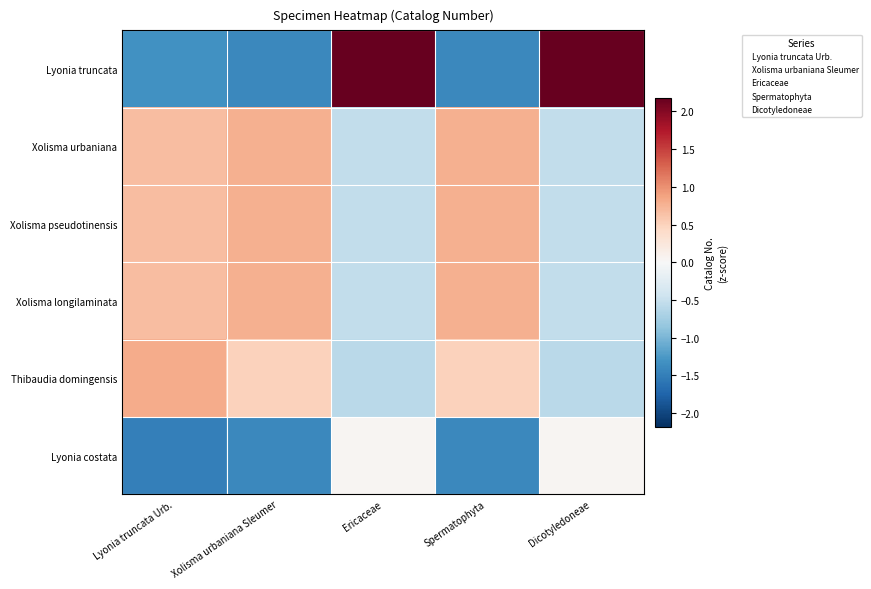

At which category is the sum across all series the highest?

Ericaceae